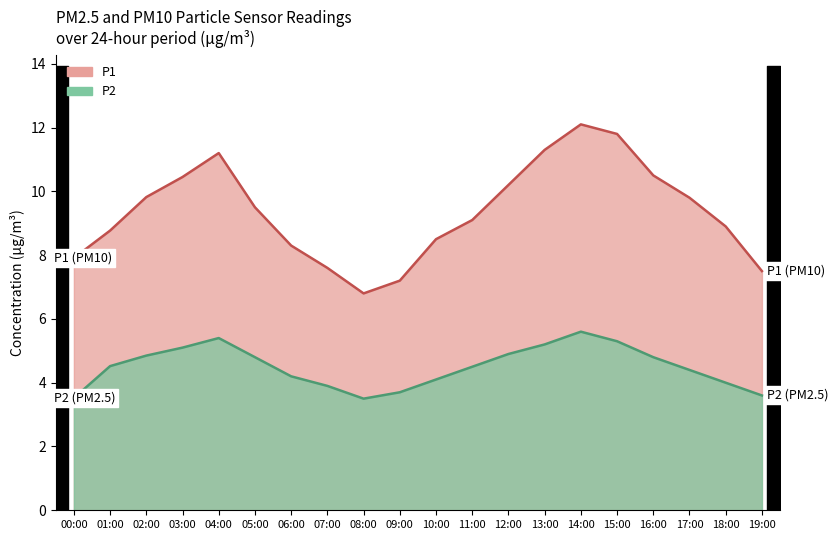

What is the maximum value shown in the chart?

12.1